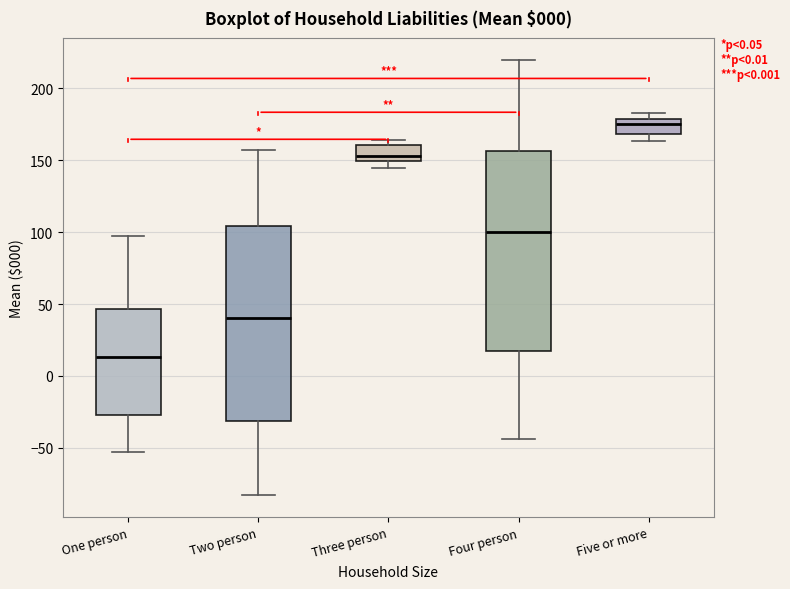

Reading left to right, transcribe this box plot: for each box, give where its median line is, the range the box spans, and where its two whiskers end, as read against the y-axis. The values are not printed on the chart, so give them approximately, as read against the axis.

One person: median 15, box -25 to 45, whiskers -55 to 95
Two person: median 40, box -30 to 105, whiskers -85 to 155
Three person: median 155, box 150 to 160, whiskers 145 to 165
Four person: median 100, box 15 to 155, whiskers -45 to 220
Five or more: median 175, box 170 to 180, whiskers 165 to 185